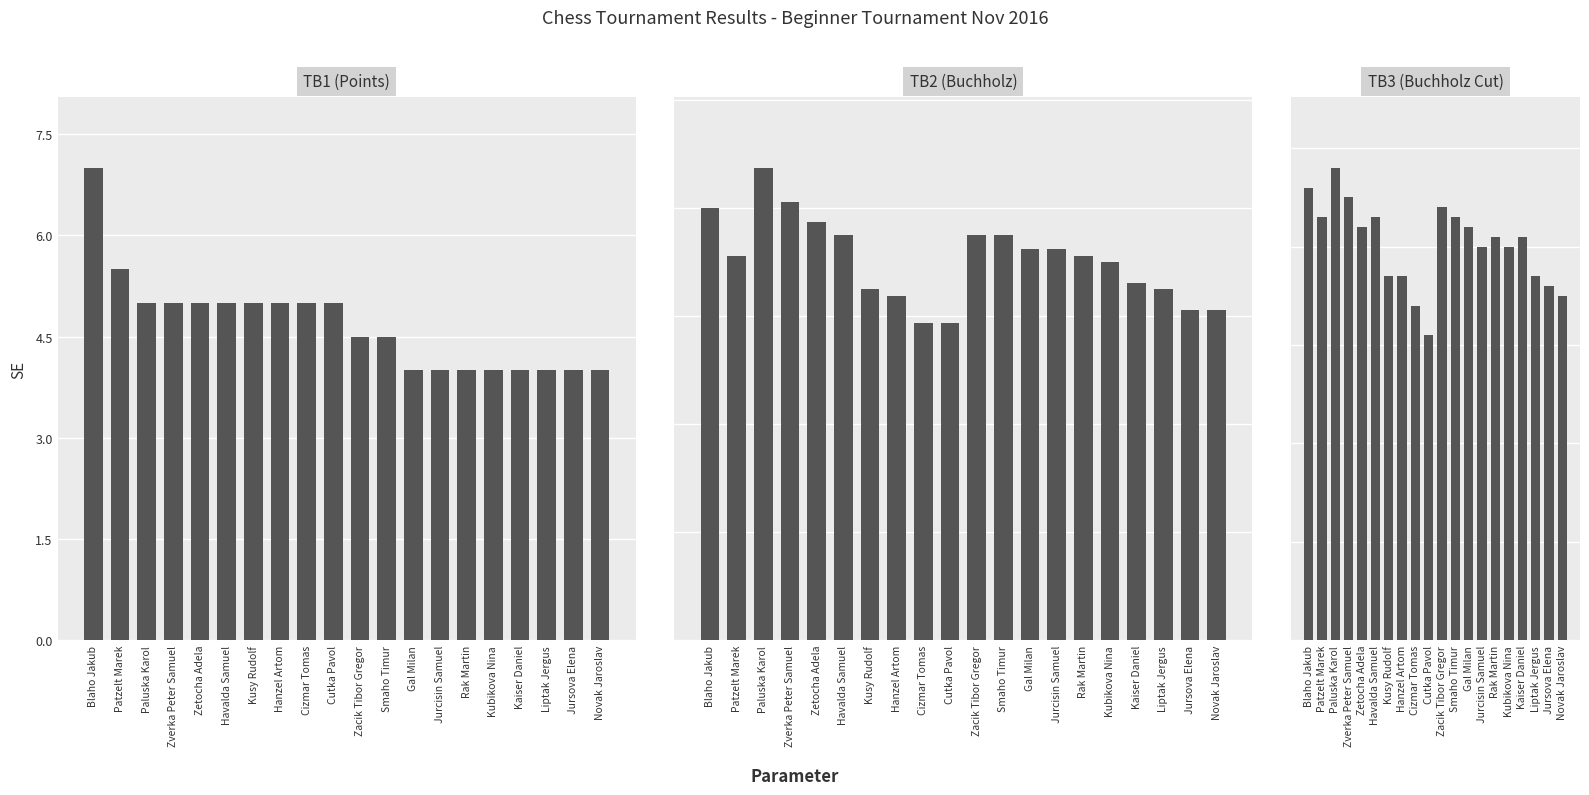

The value of TB3 (Buchholz Cut) at Patzelt Marek is 30.0. True or false?

False